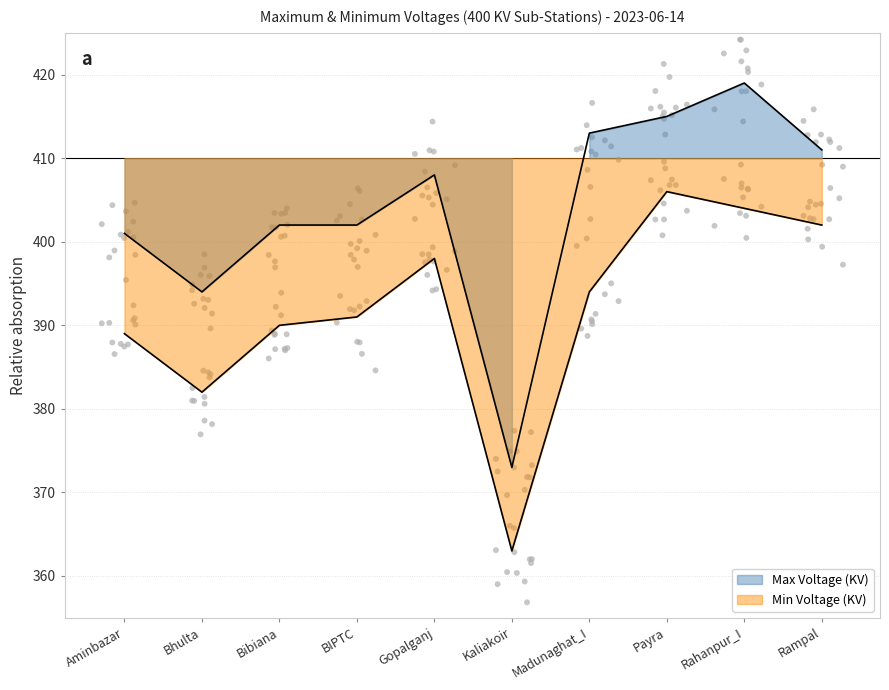

Which series contains the highest Y value?

Max Voltage (KV)